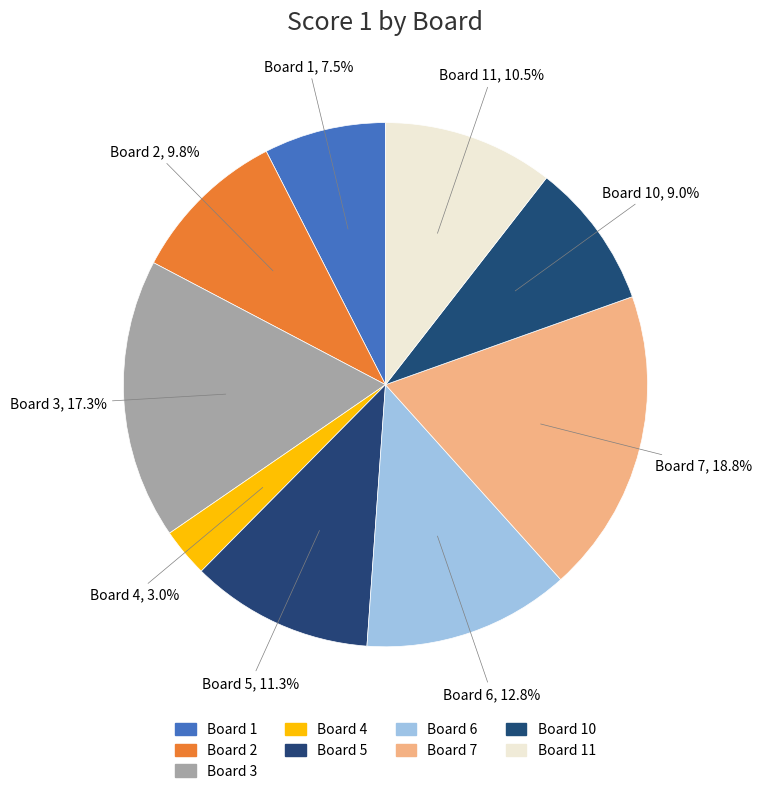

How many segments does this pie chart have?

9